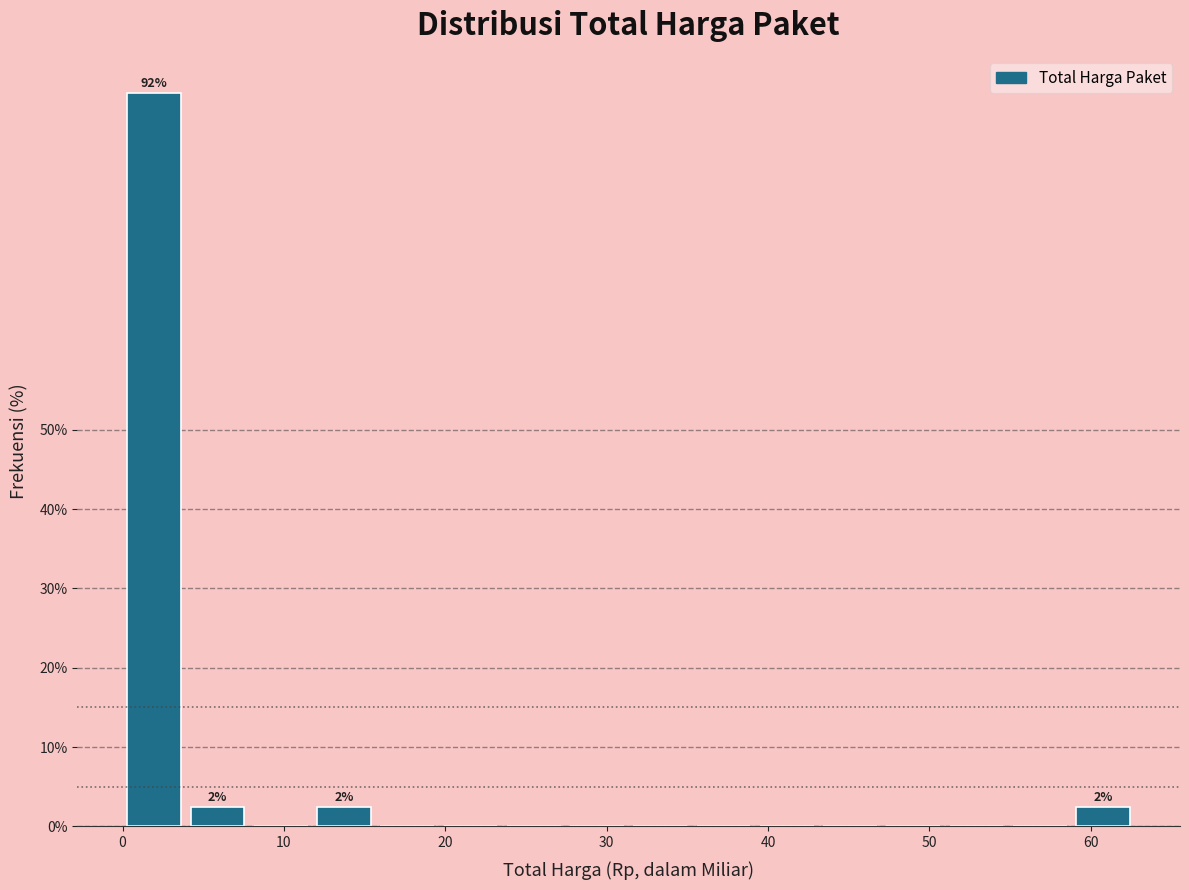

Read against the x-axis, roughly where is the centre of the tallest bar?

2